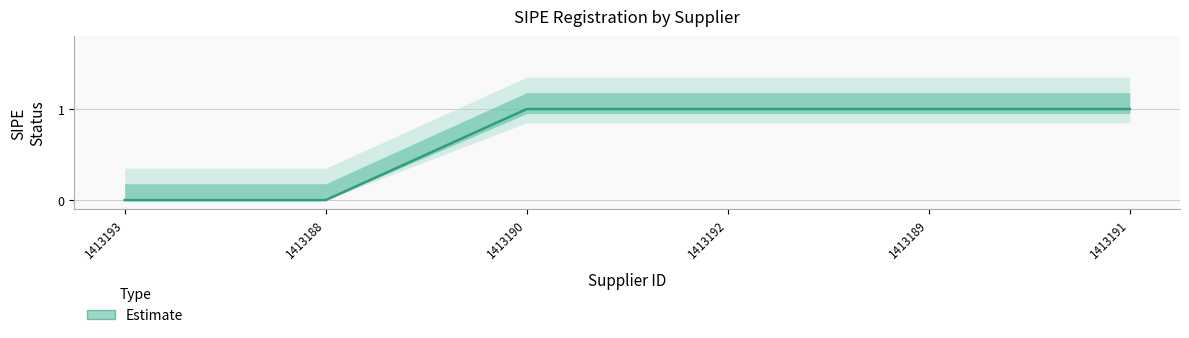

Approximately how many times larger is the value at 1413192 compared to 1413189?

1.0